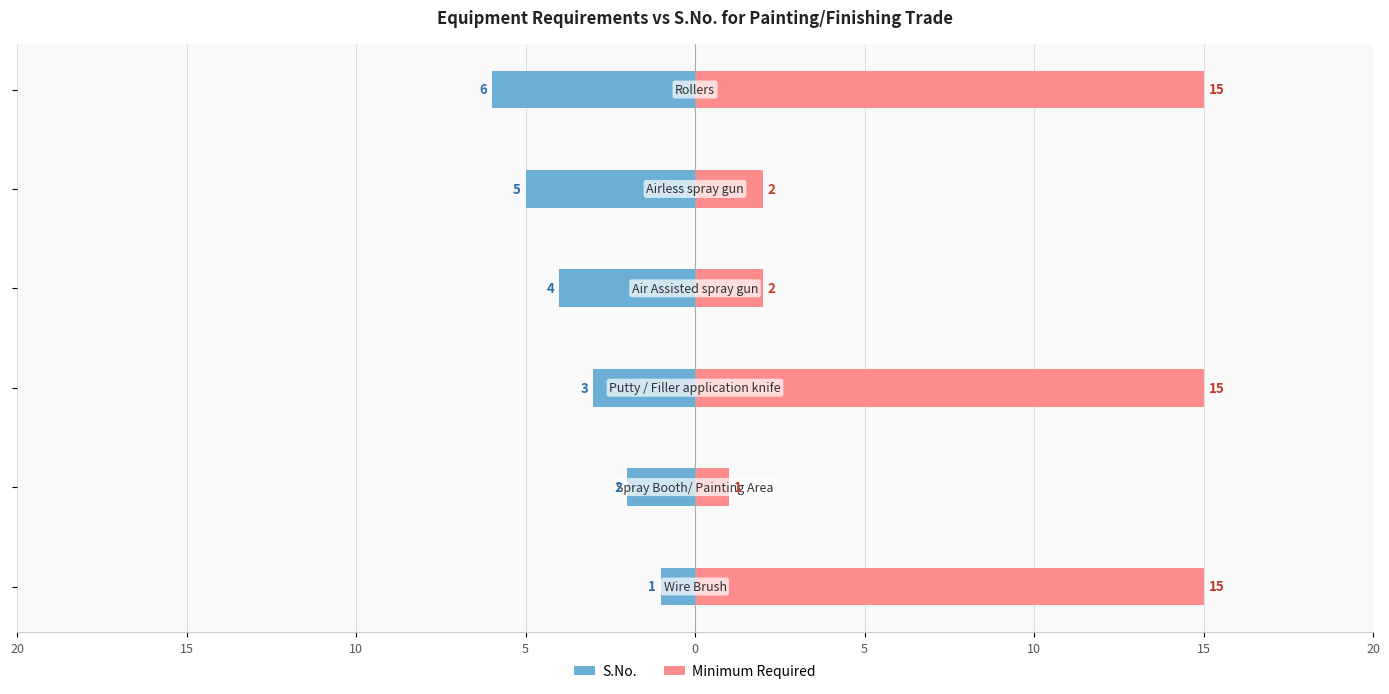

List the series in order of their peak value, highest first.

Minimum Required, S.No.